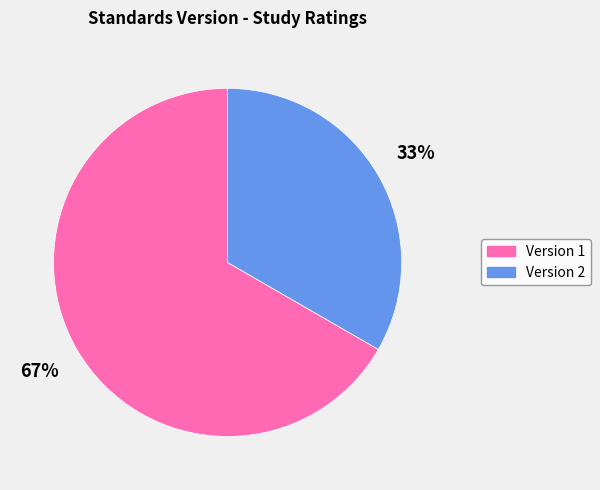

How many segments does this pie chart have?

2